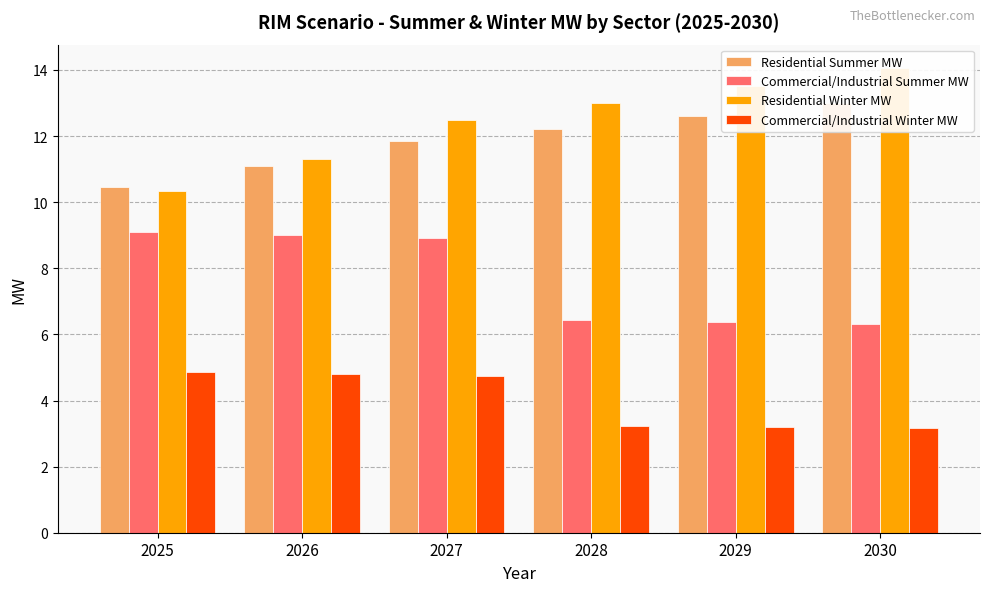

What is the value of the Residential Winter MW bar at the 5th from the left?

13.5